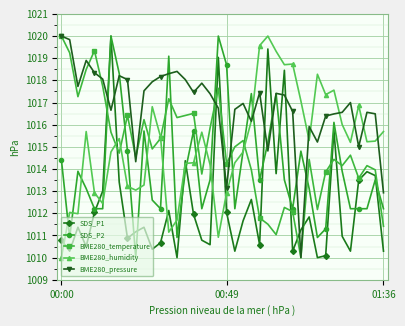

How many intersections are there between SDS_P2 and BME280_temperature?

11